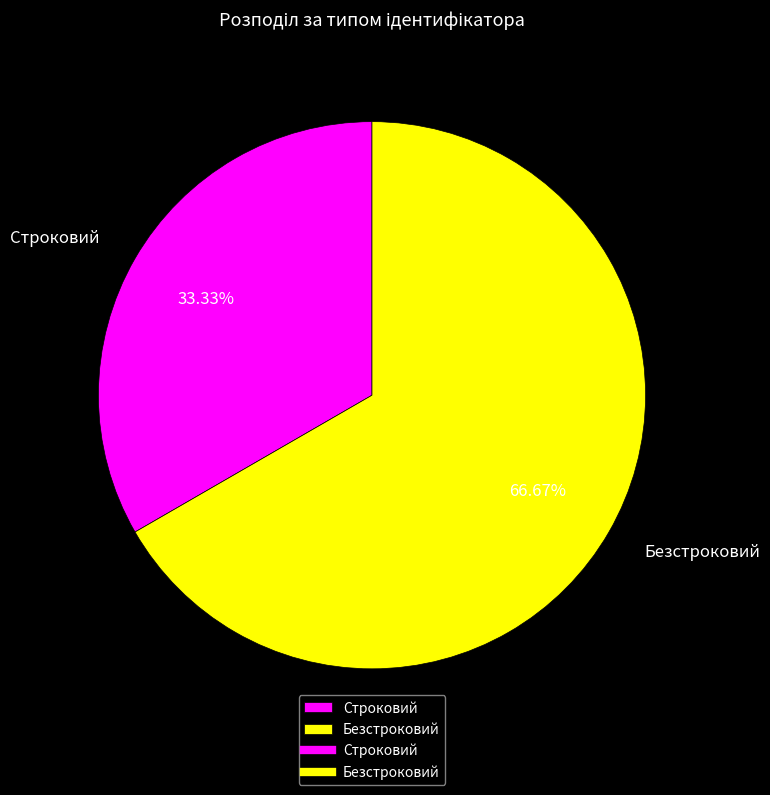

Combined, do Строковий and Безстроковий account for over 50%?

Yes